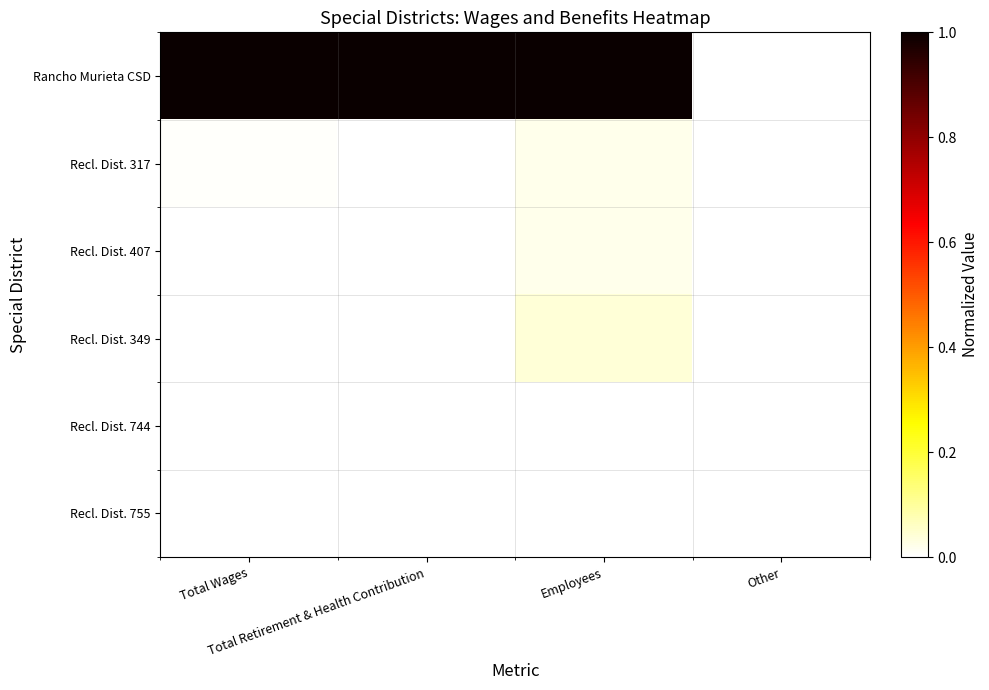

Which series has the widest spread of values?

Rancho Murieta CSD